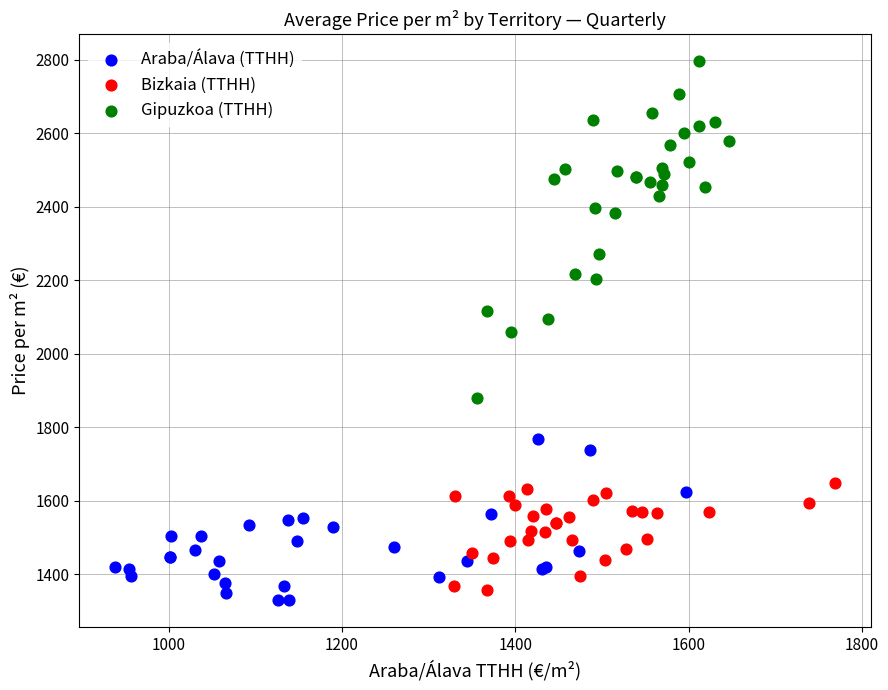

Which series contains the highest Y value?

Gipuzkoa (TTHH)